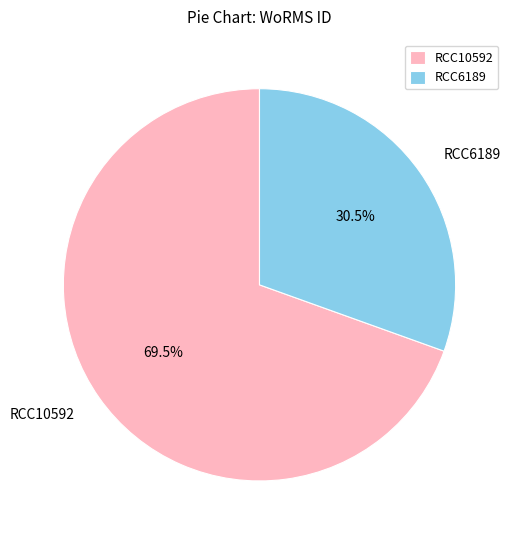

Does any single category account for the majority?

Yes